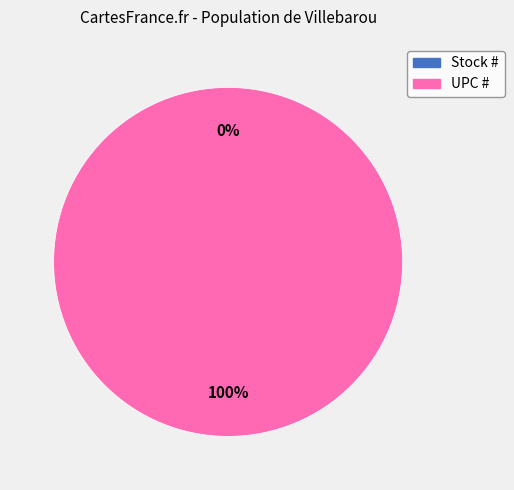

Do UPC # and Stock # together represent more than half of the pie?

Yes